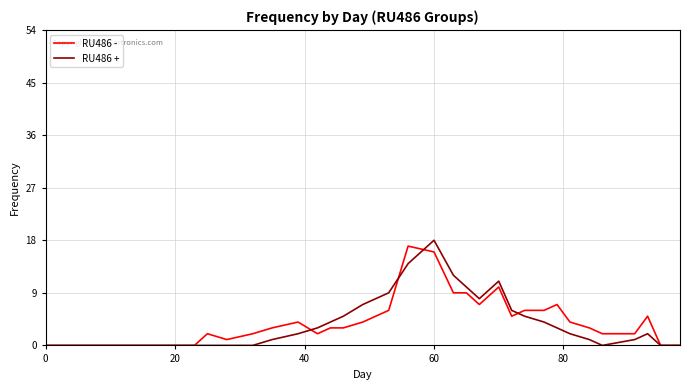

What is the difference between the maximum and minimum values in the RU486 - series?

17